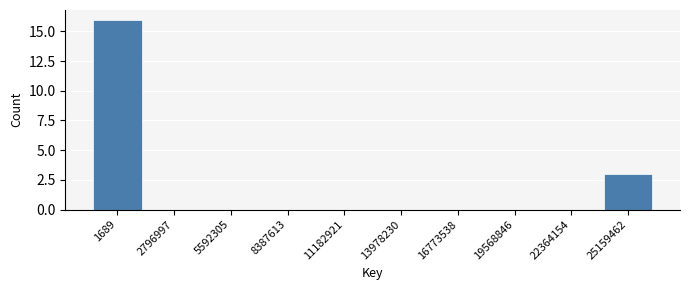

Reading right to left, extract all data points from this chart.

25159462=3	22364154=0	19568846=0	16773538=0	13978230=0	11182921=0	8387613=0	5592305=0	2796997=0	1689=16